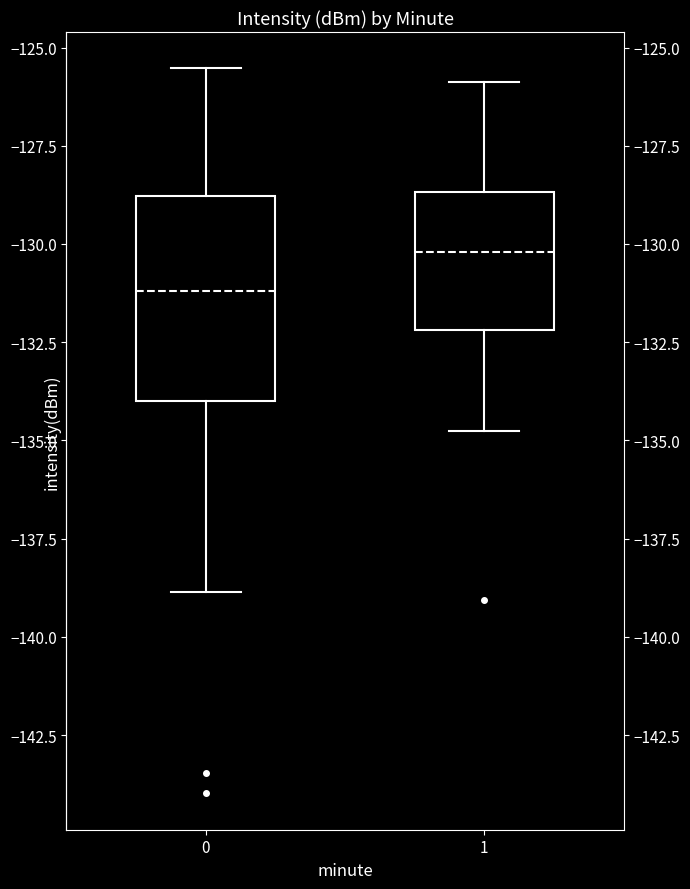

Which box is the tallest, from its lower edge to its upper edge?

0